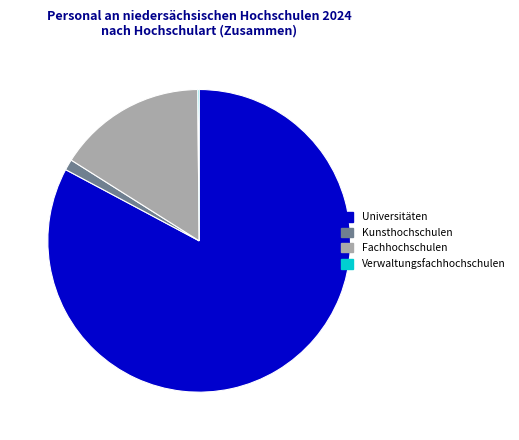

Which category has the biggest portion of the pie?

Universitäten